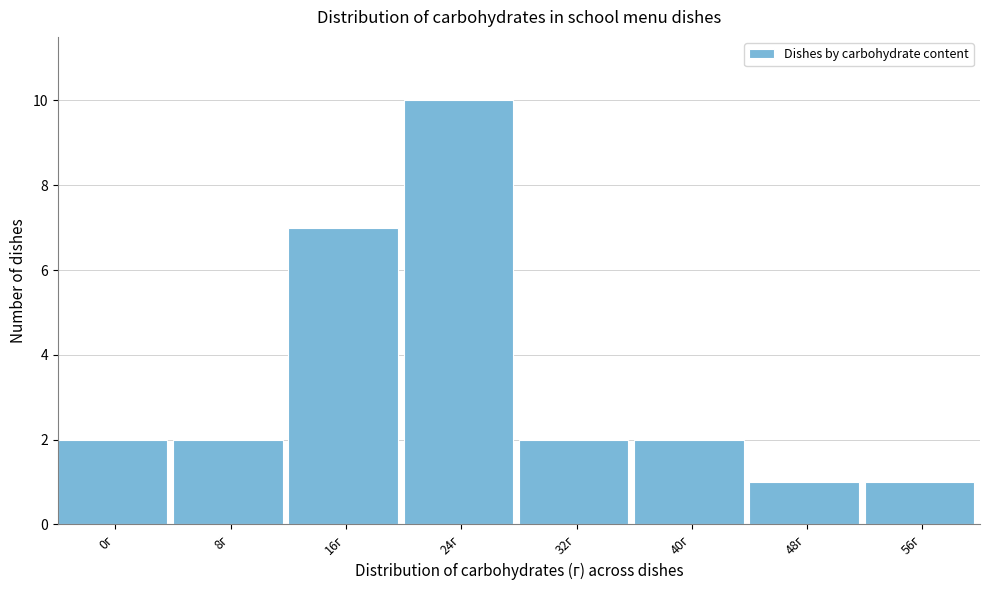

Reading left to right, extract all data points from this chart.

0г=2	8г=2	16г=7	24г=10	32г=2	40г=2	48г=1	56г=1